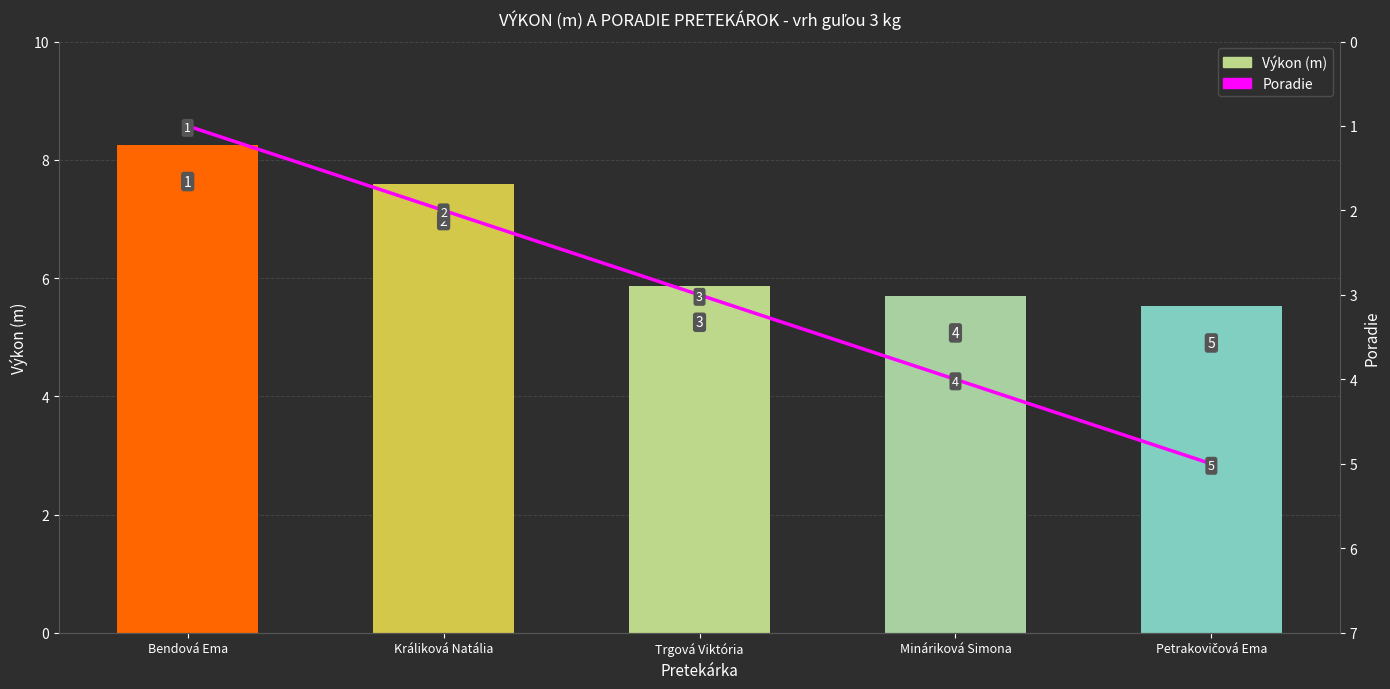

Reading right to left, extract all data points from this chart.

Výkon (m): 5.5	5.7	5.9	7.6	8.2
Poradie: 5.0	4.0	3.0	2.0	1.0